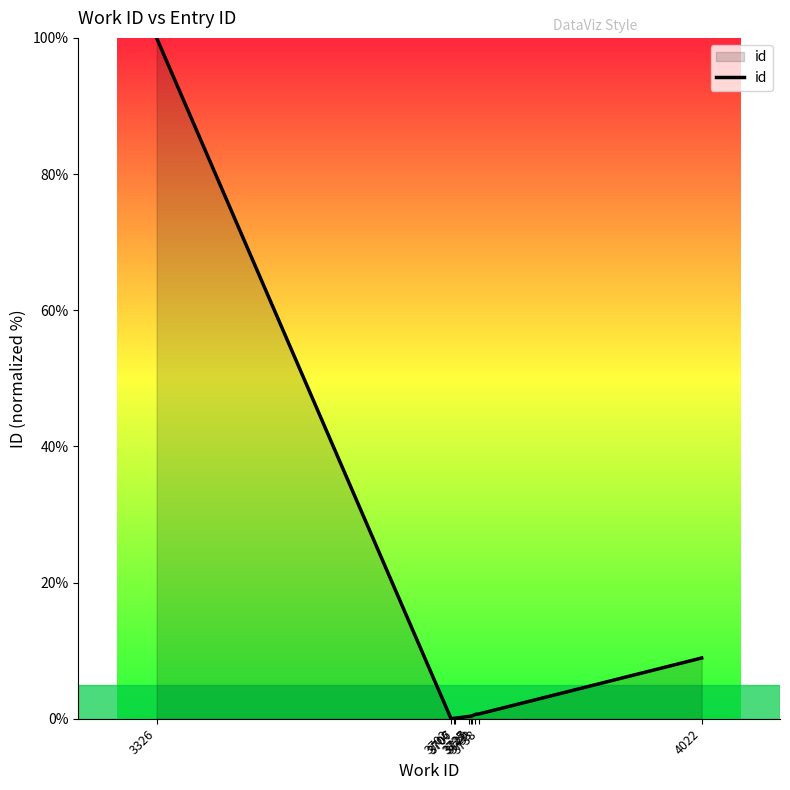

How many lines are shown in the chart?

1